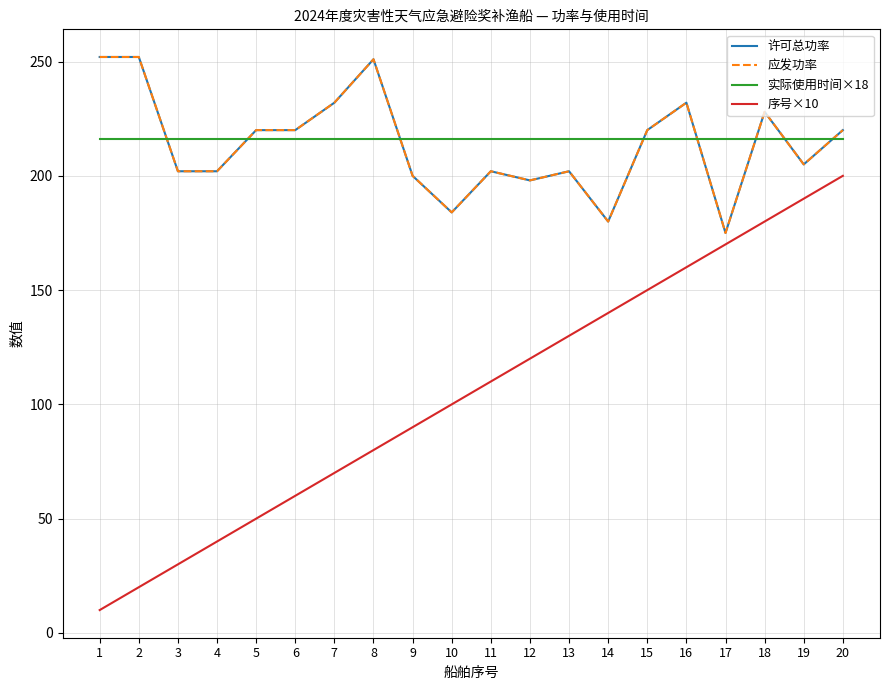

Which label corresponds to the largest value in the chart?

1